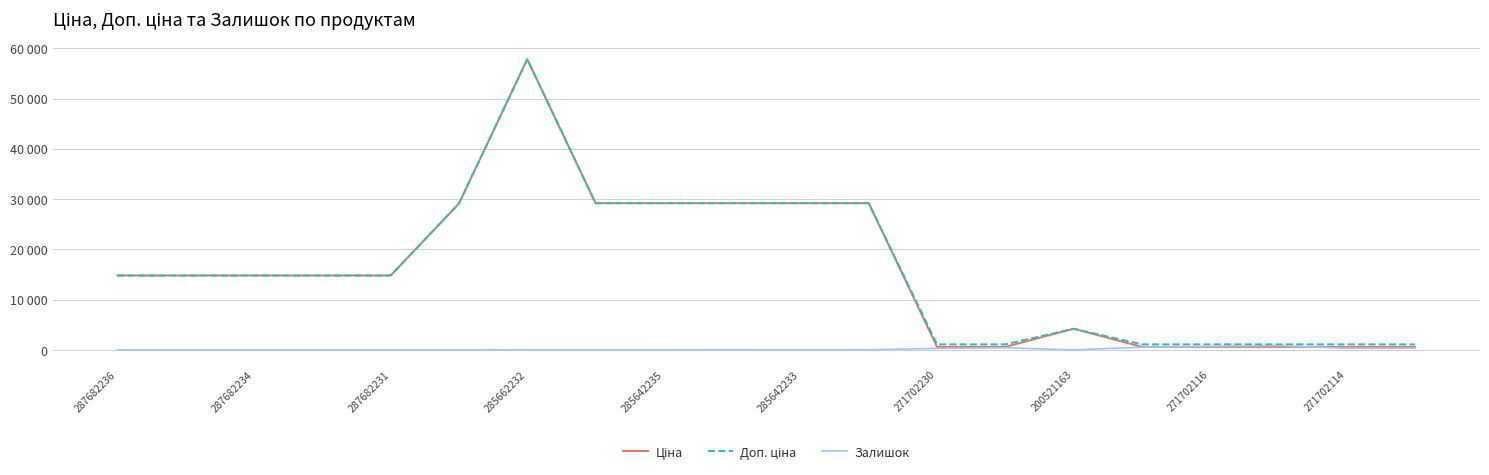

What is the value of the Залишок point at the 9th from the left?

16.0